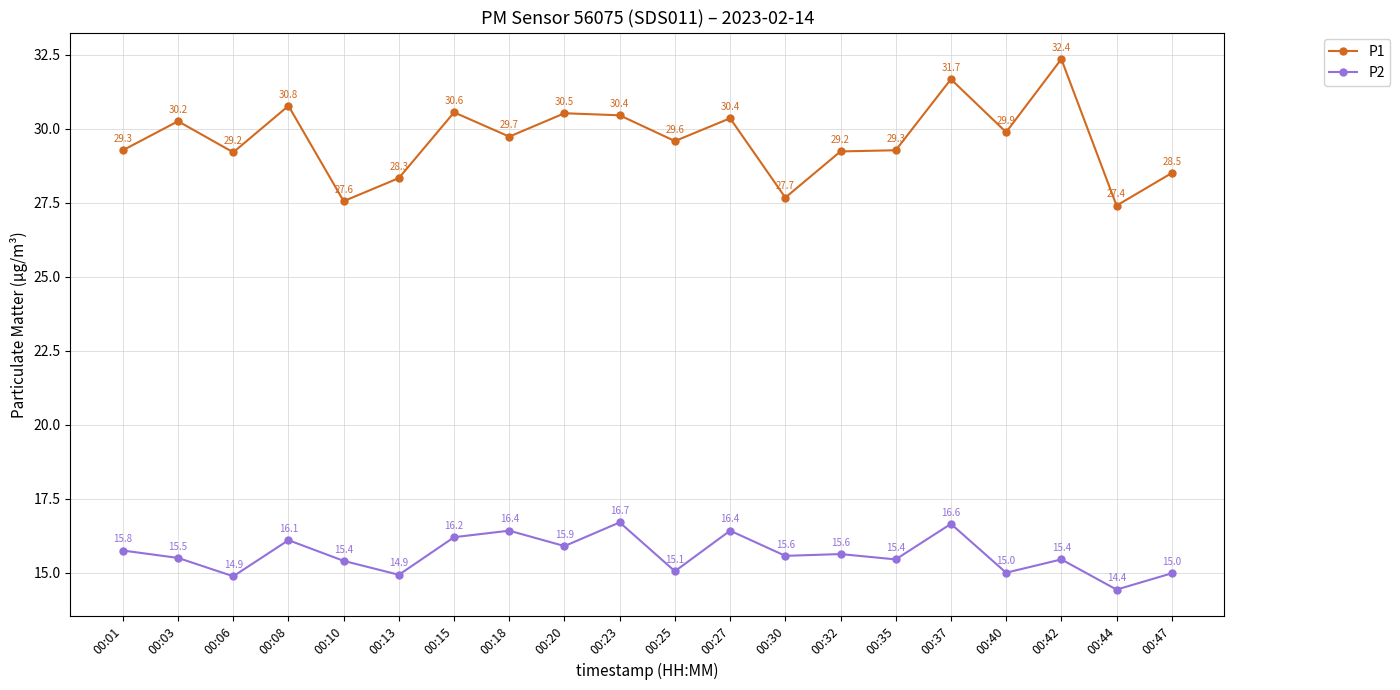

At which category does P2 reach its first local valley?

00:06